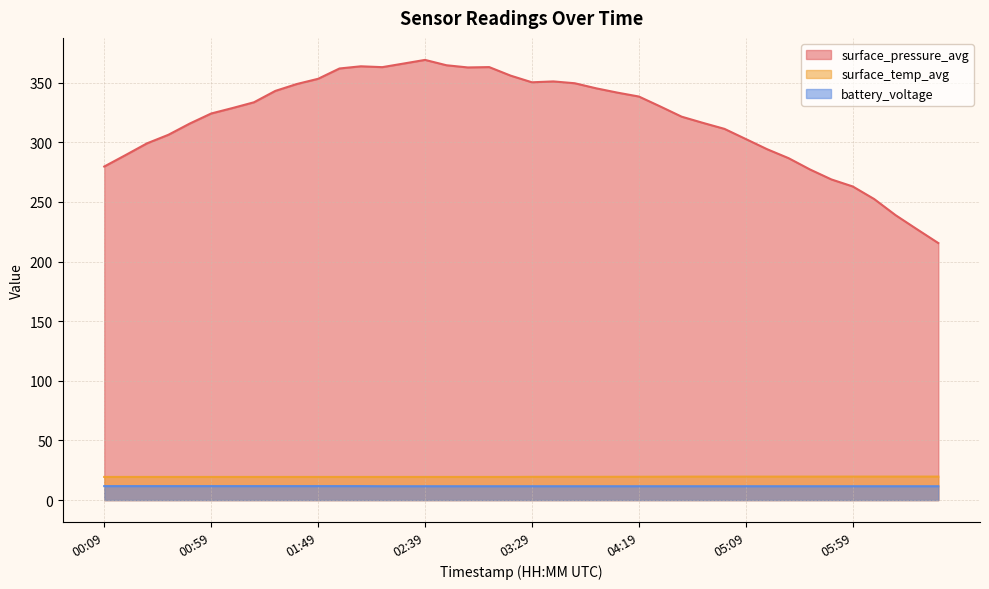

What is the value of the surface_temp_avg point at the 9th from the left?

19.4